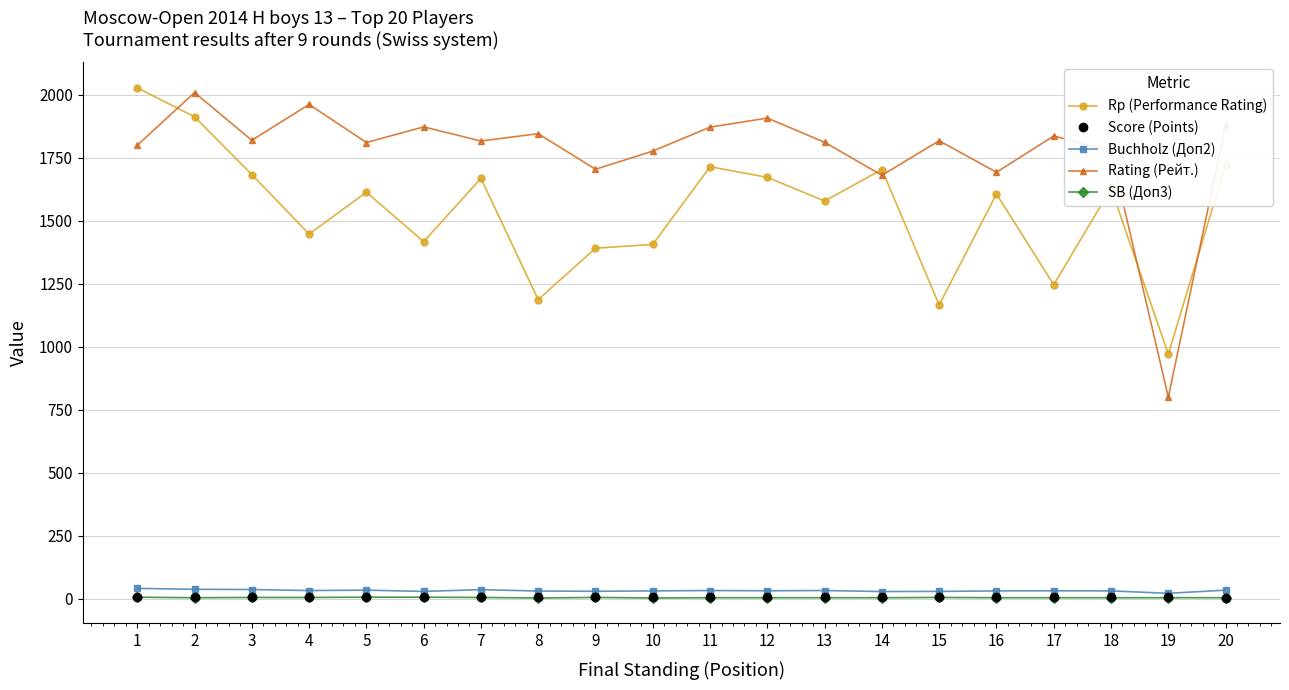

The value of Rating (Рейт.) at 8 is 1845.0. True or false?

True